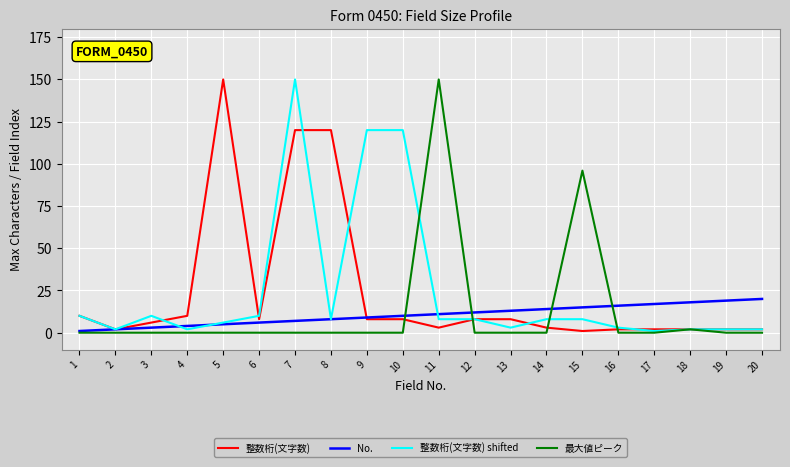

Where is 最大値ピーク nearest to the value 75?

15